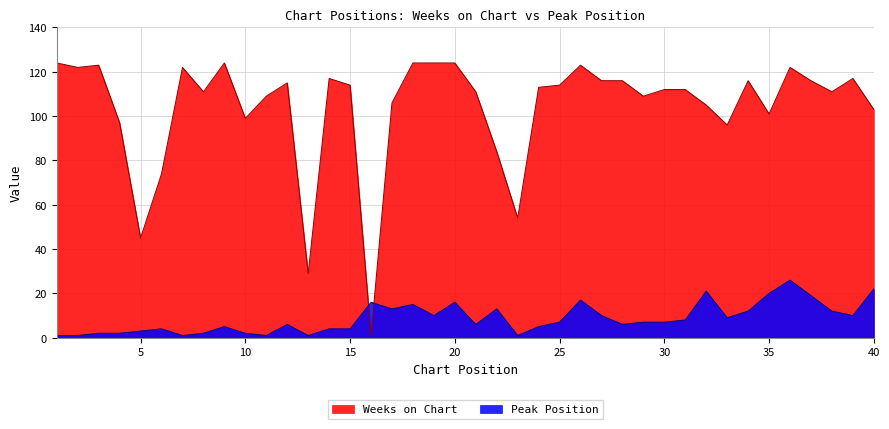

True or false: Peak Position has more than 0 points higher than both neighbors.

True